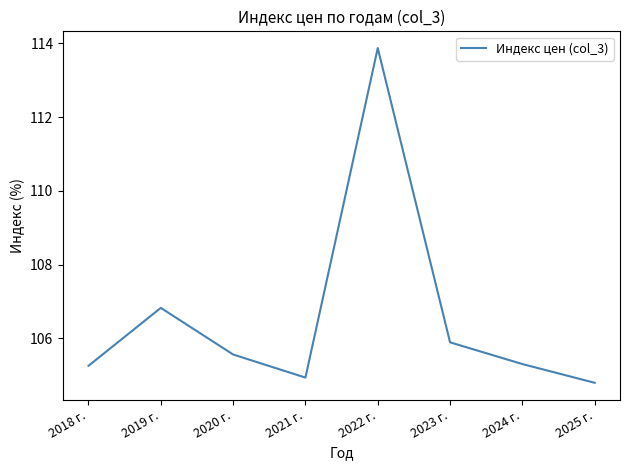

How many interior local valleys (lower than both neighbors) does the data have?

1